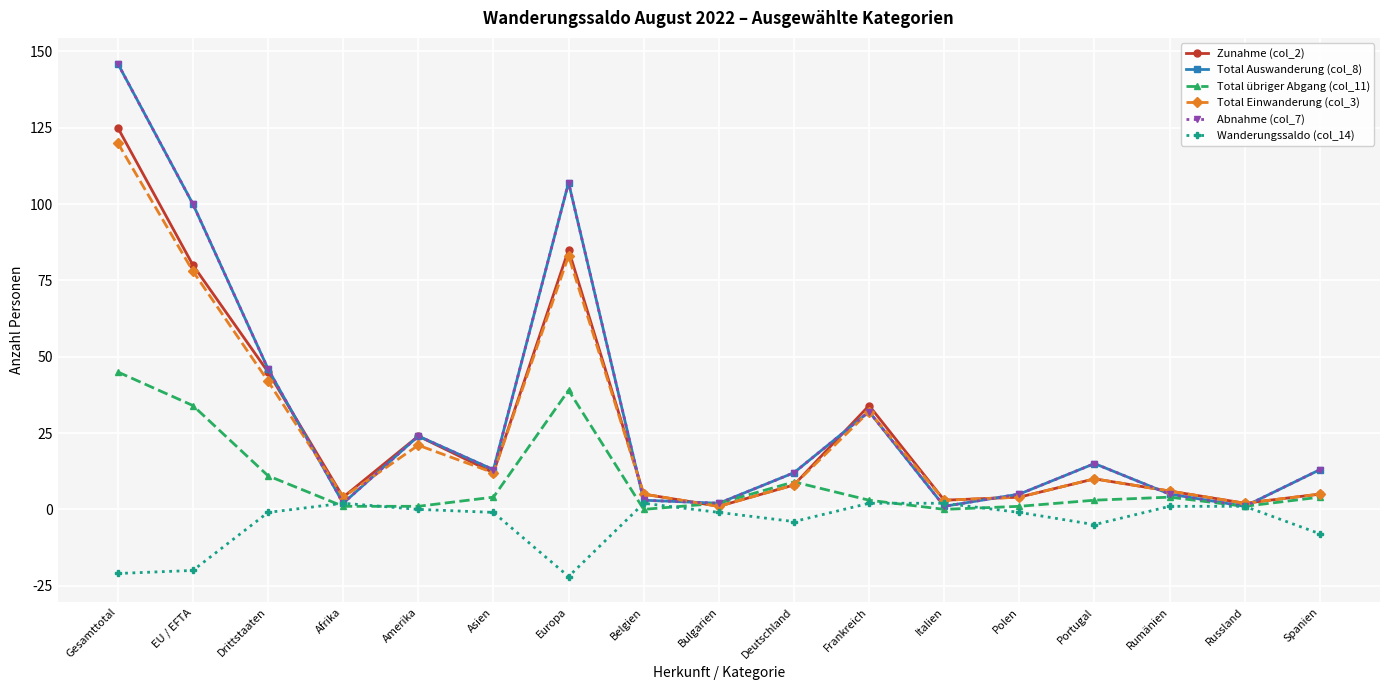

Is this an area chart (filled region under the line)?

No